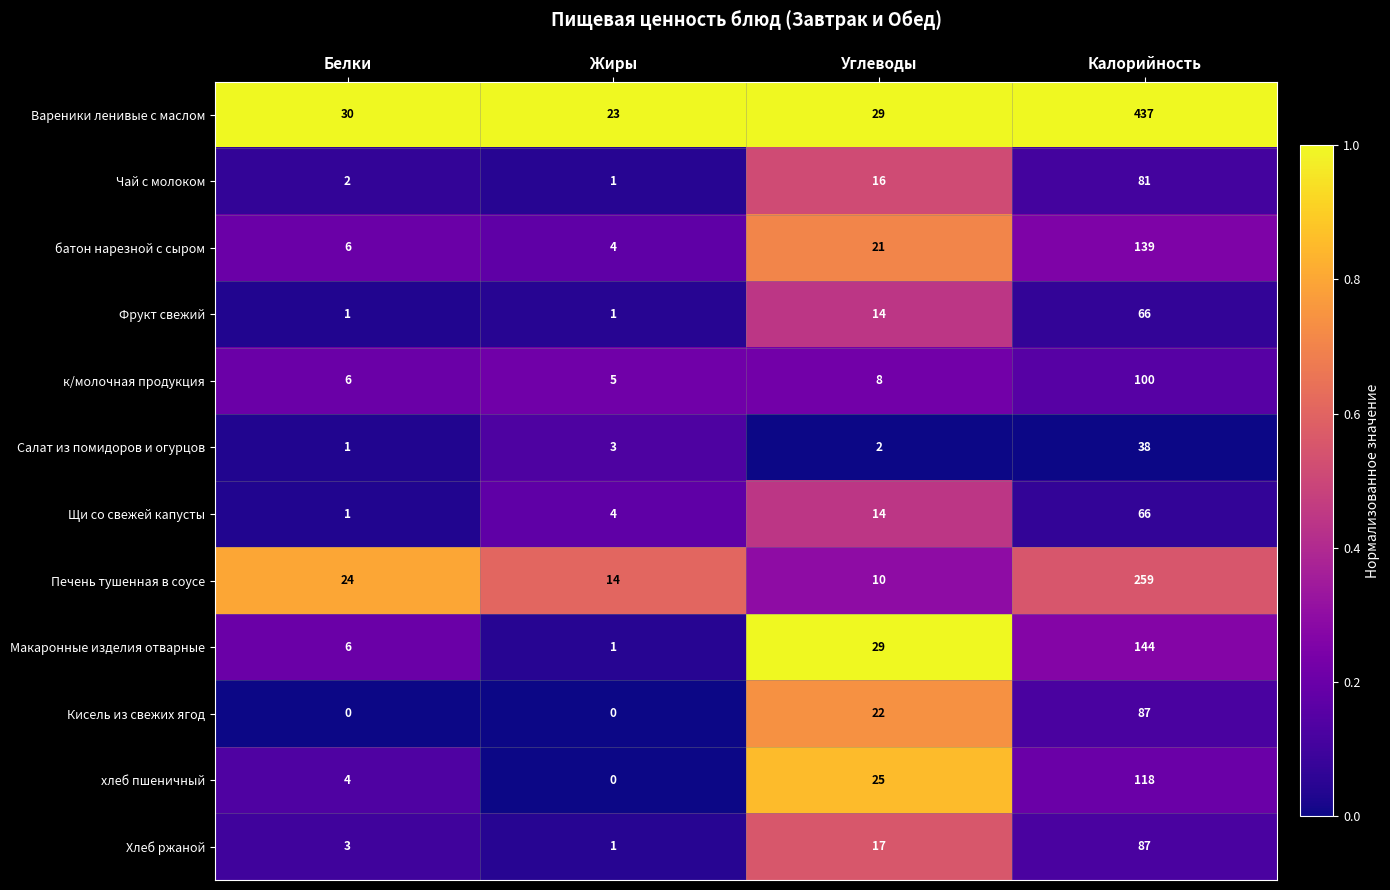

Which series has the widest spread of values?

Вареники ленивые с маслом